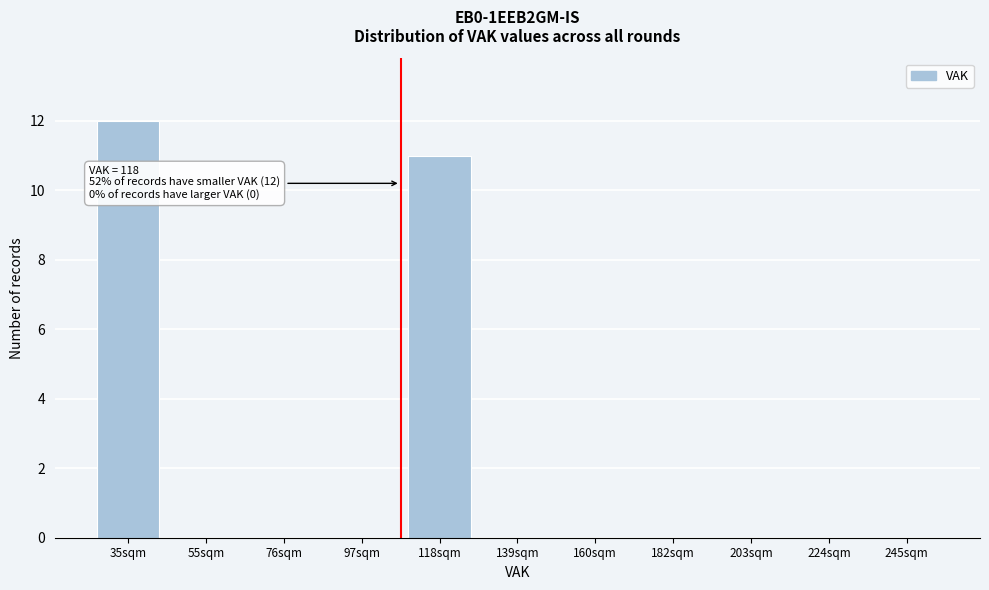

Reading right to left, extract all data points from this chart.

245sqm=0	224sqm=0	203sqm=0	182sqm=0	160sqm=0	139sqm=0	118sqm=11	97sqm=0	76sqm=0	55sqm=0	35sqm=12